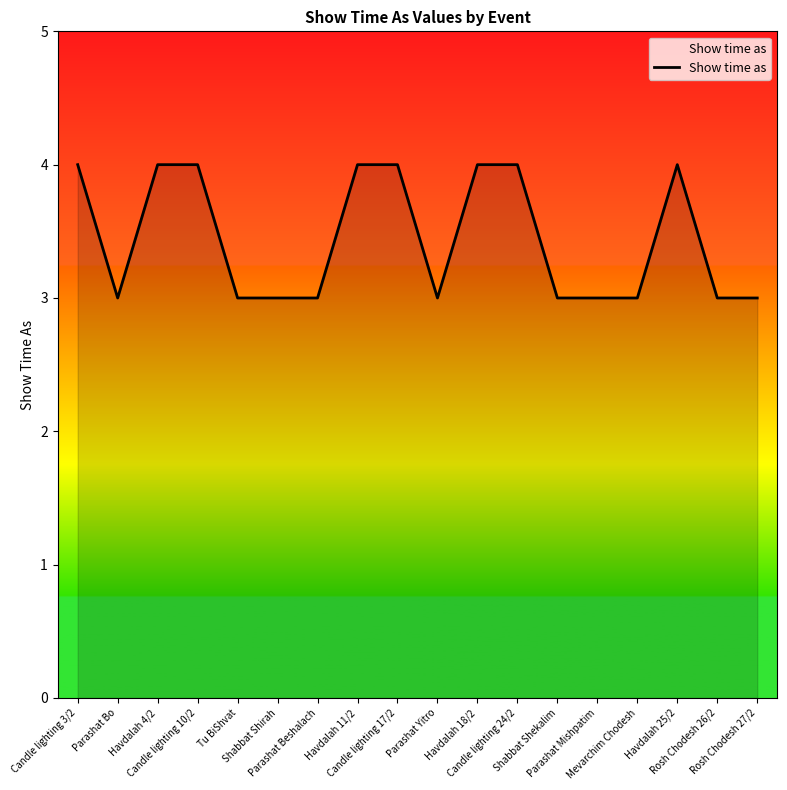

What is the difference between the second highest and minimum values?

1